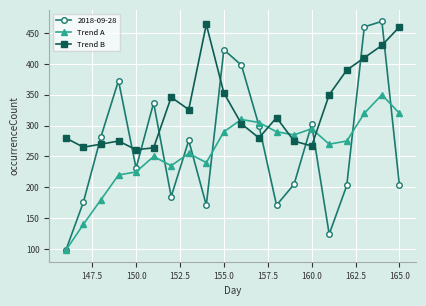

In 2018-09-28, how many points are lower than both neighbors (excluding endpoints)?

5